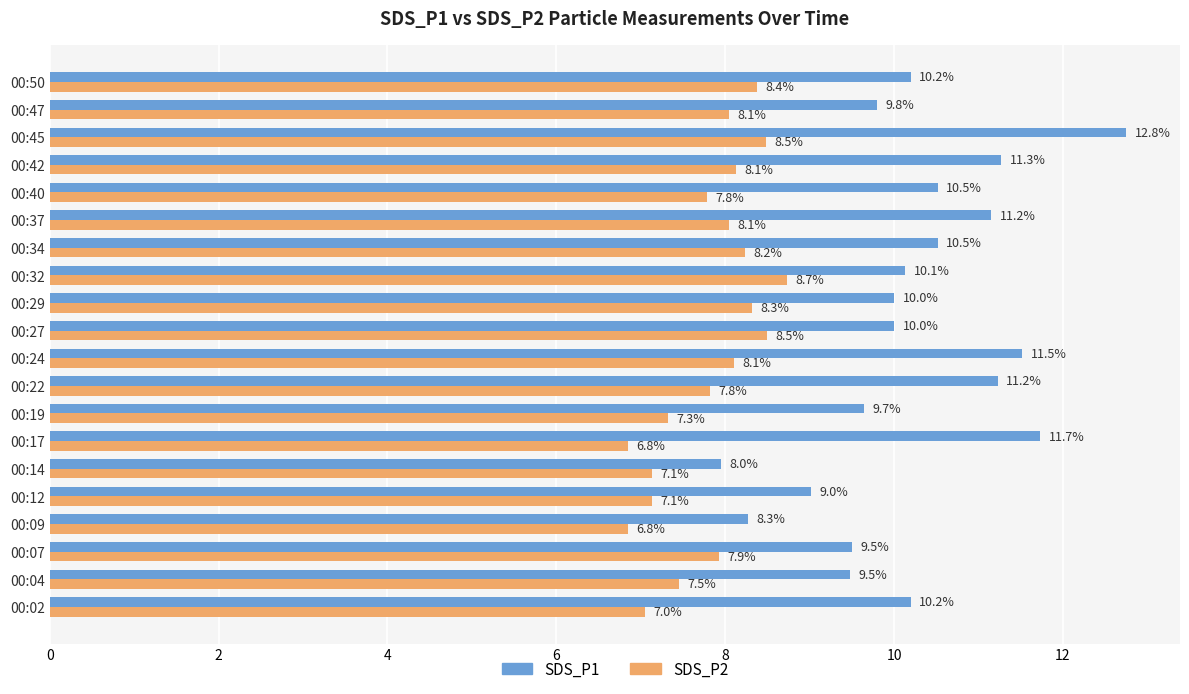

What is the sum of the SDS_P1 values at 00:40 and 00:12?

19.5